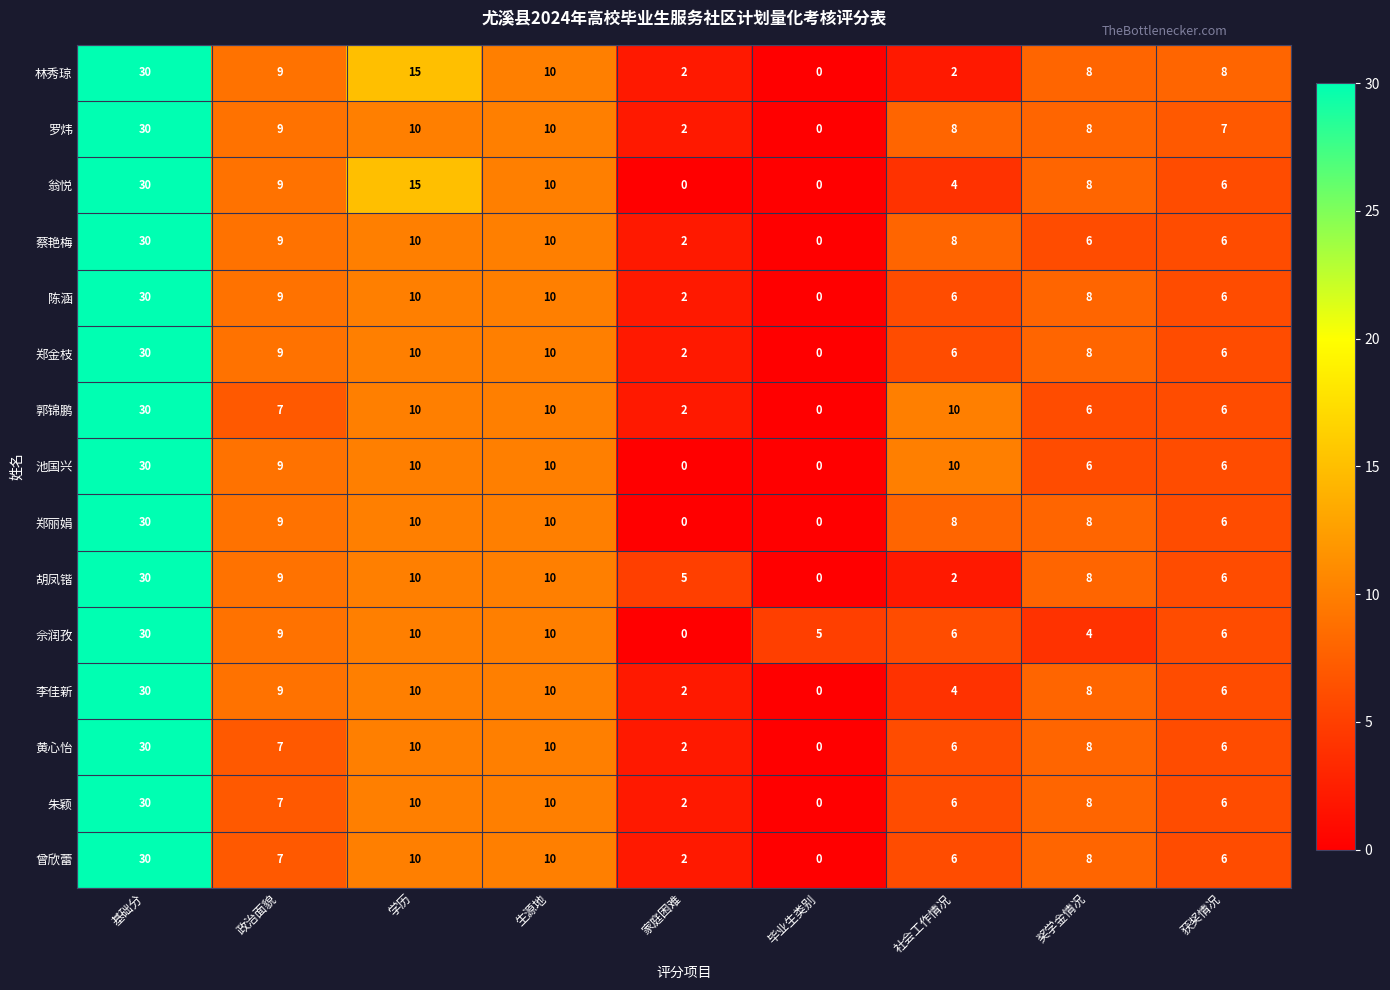

What is the average value of the 佘润孜 series?

9